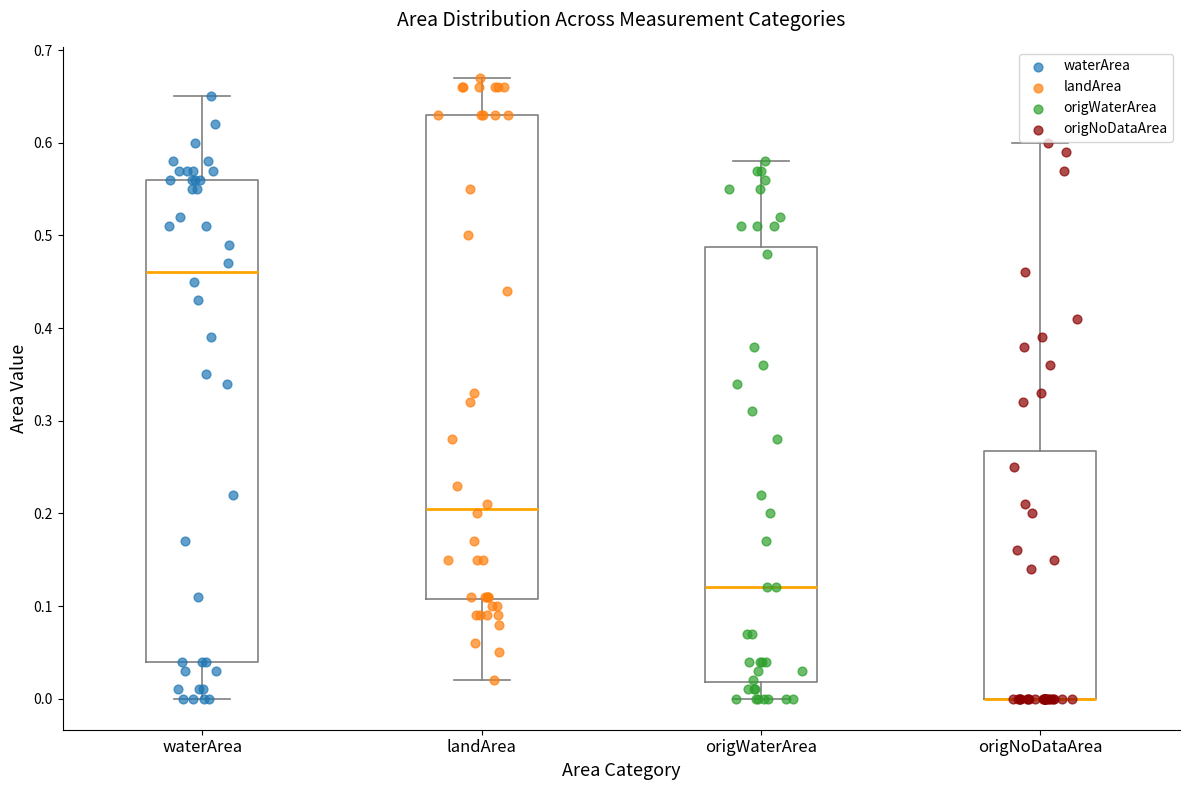

Where is the lower edge of the box for landArea on the y-axis? The values are not printed on the chart, so give them approximately, as read against the axis.

0.11